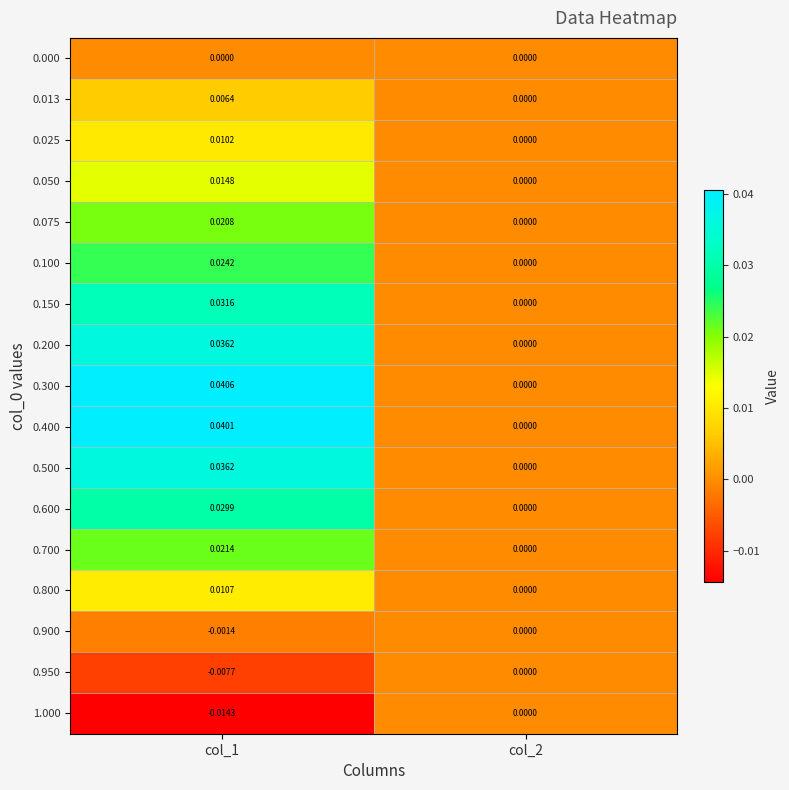

How many data points does each series have?

2